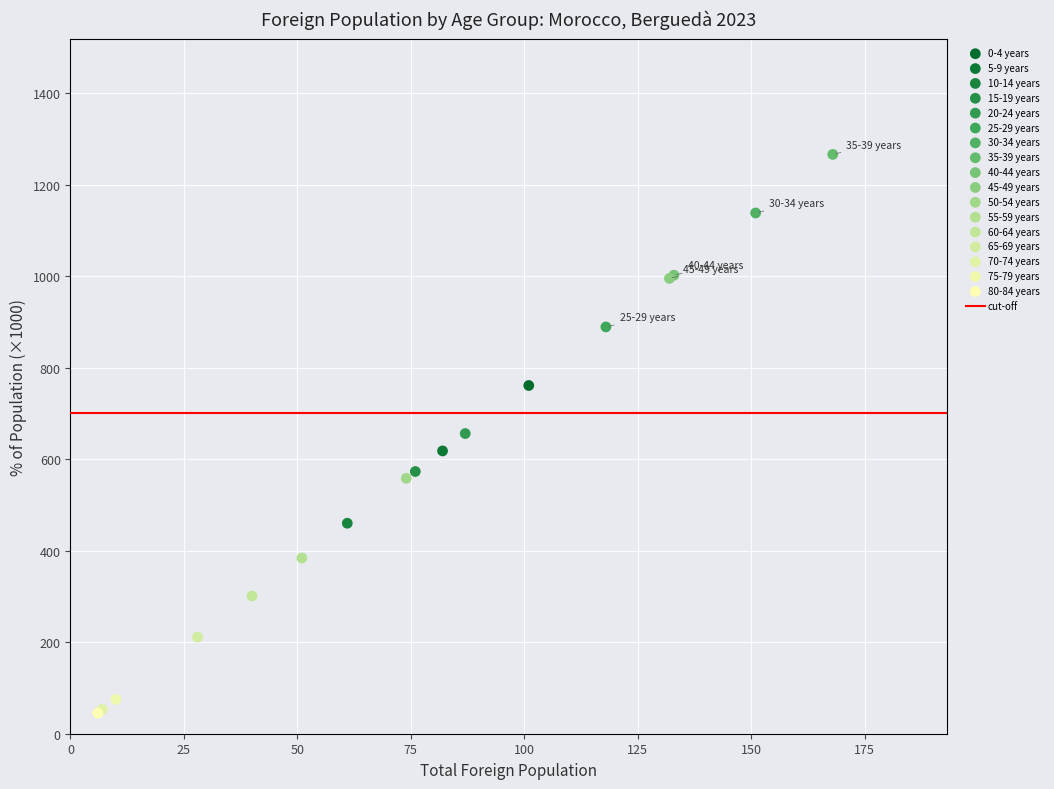

Which series reaches the maximum Y coordinate?

35-39 years